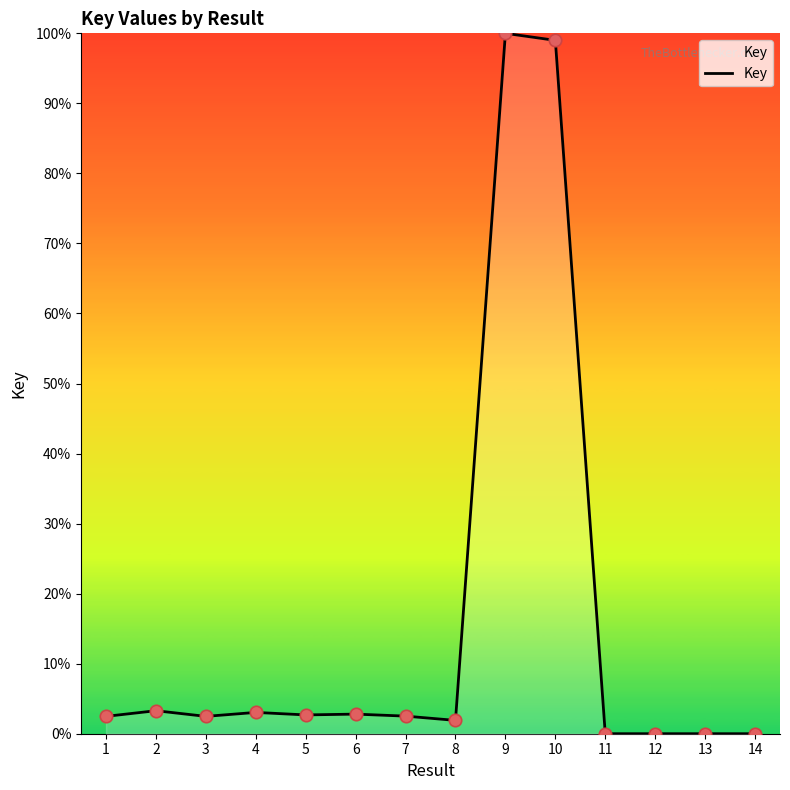

Between 14 and 7, which is larger?

7